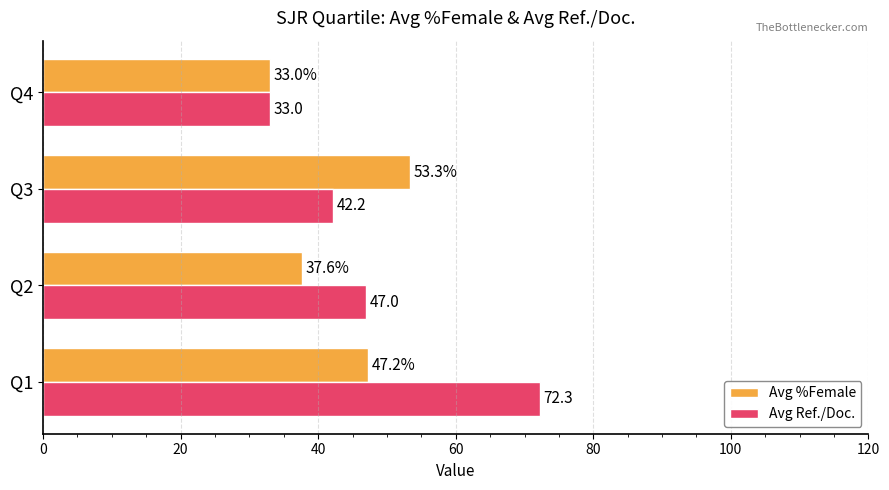

What is the total value across all series at Q2?

84.6